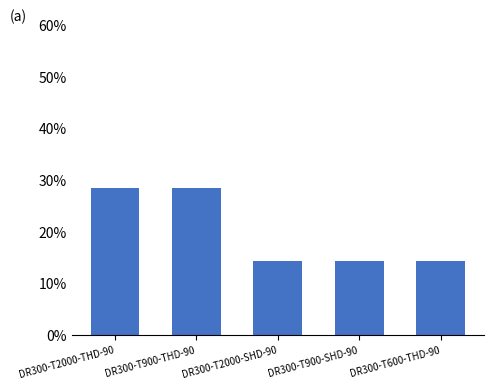

Reading left to right, extract all data points from this chart.

28.6	28.6	14.3	14.3	14.3